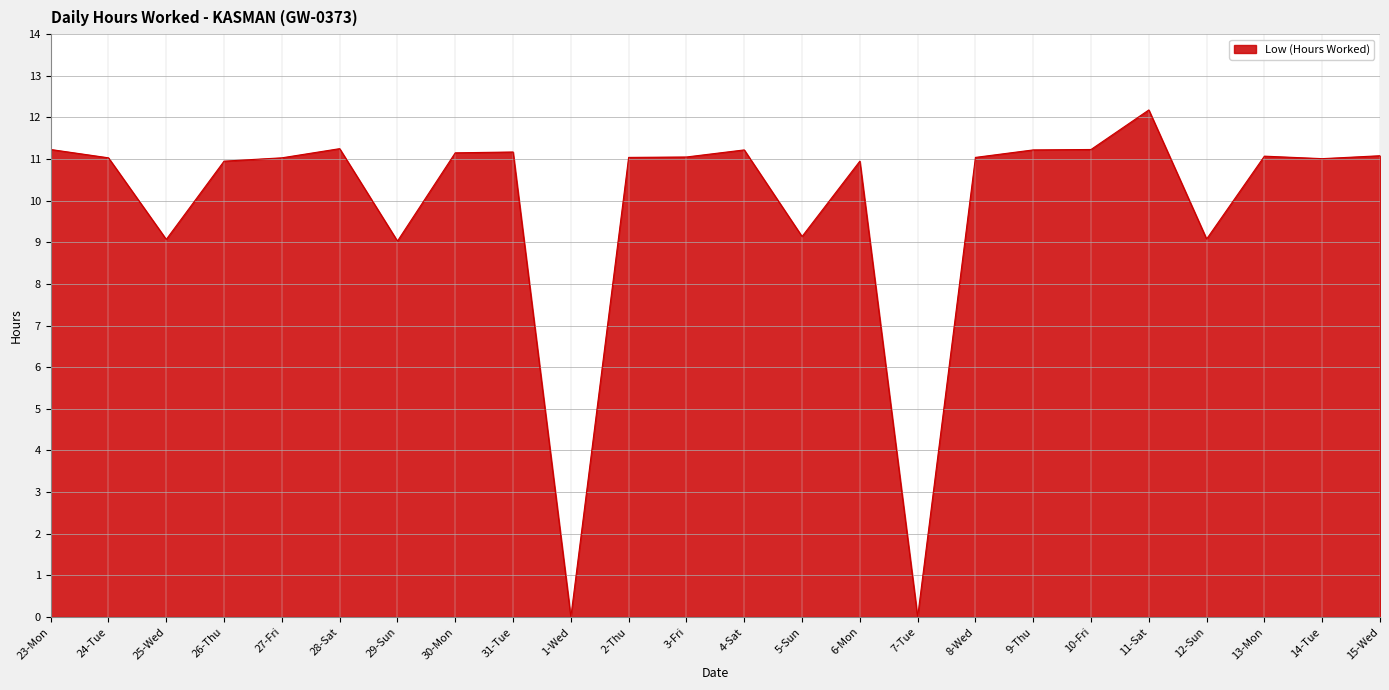

What position from the left is 5-Sun?

14